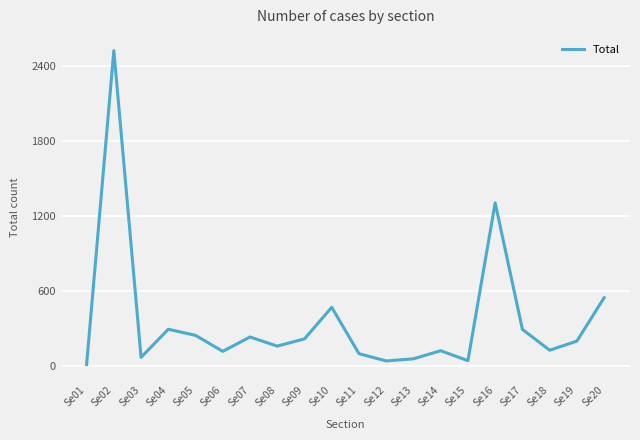

Between Se01 and Se15, which is larger?

Se15